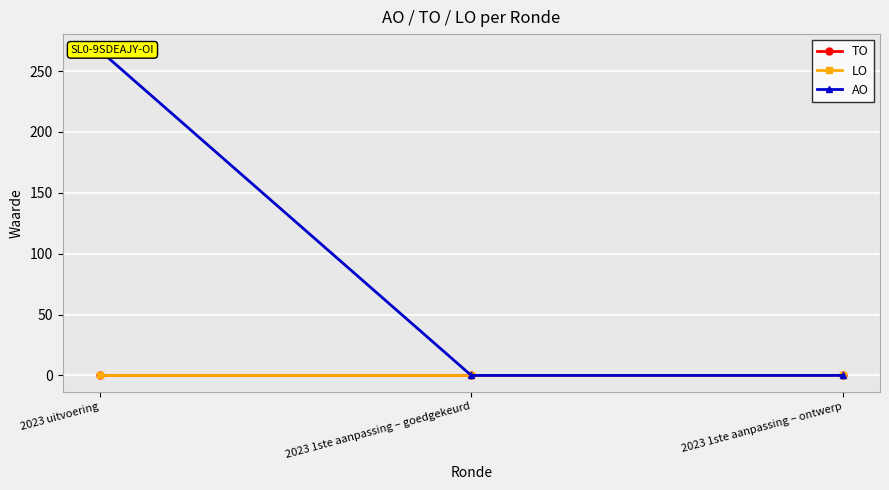

Which series has the largest range (max minus min)?

AO